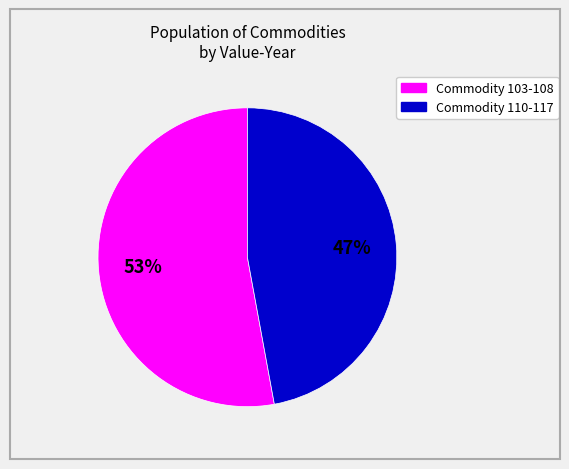

Is there a majority slice in this chart?

Yes